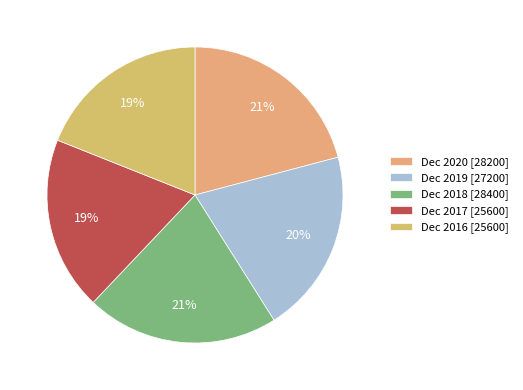

Does Dec 2016 represent more than half of the total?

No